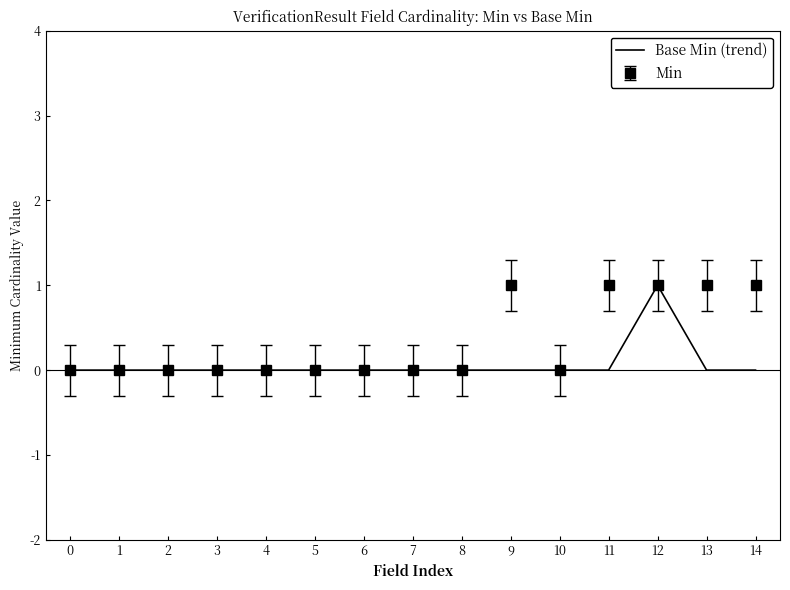

At 14, list the series in order from smallest to largest.

Base Min (trend), Min